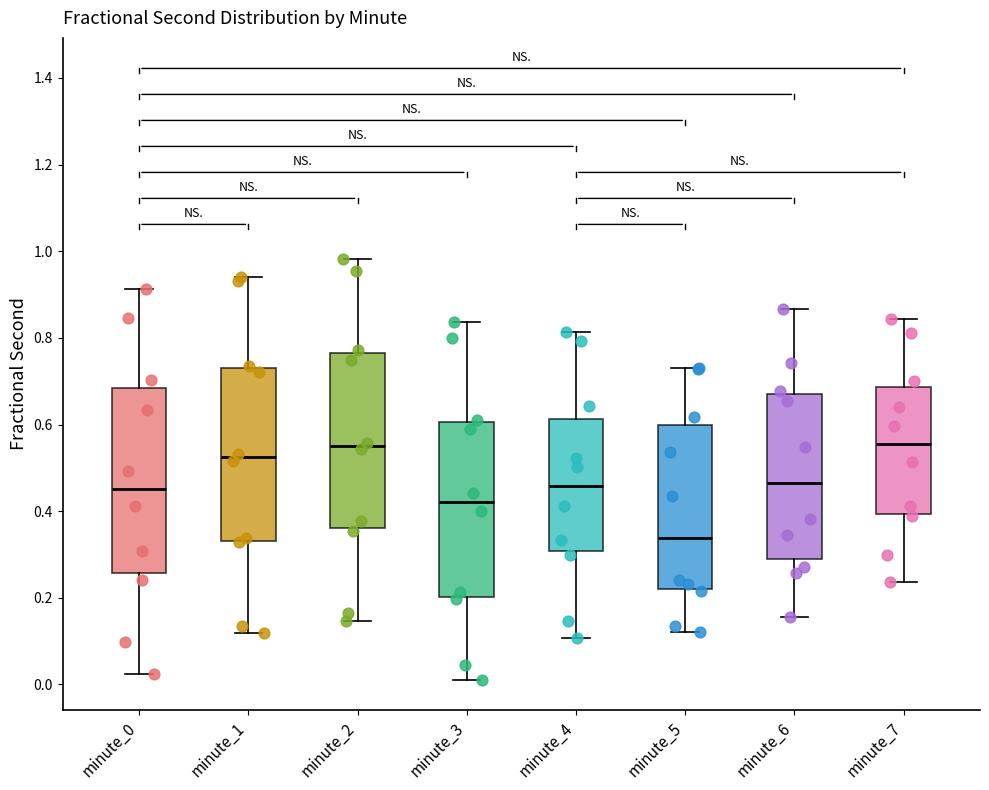

Where does the upper whisker of the box for minute_1 end on the y-axis? The values are not printed on the chart, so give them approximately, as read against the axis.

0.94